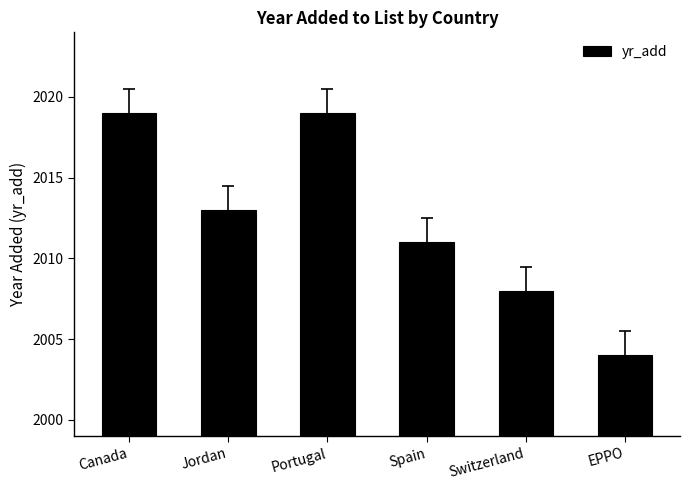

What value does the data have at EPPO, to the nearest 10?

2000